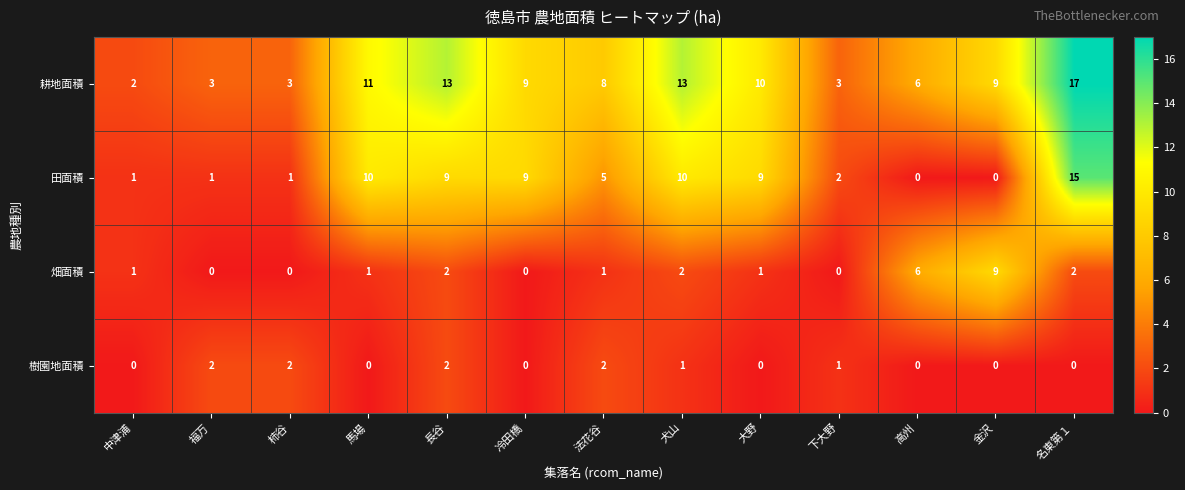

List the series in order of their overall mean, highest first.

耕地面積, 田面積, 畑面積, 樹園地面積